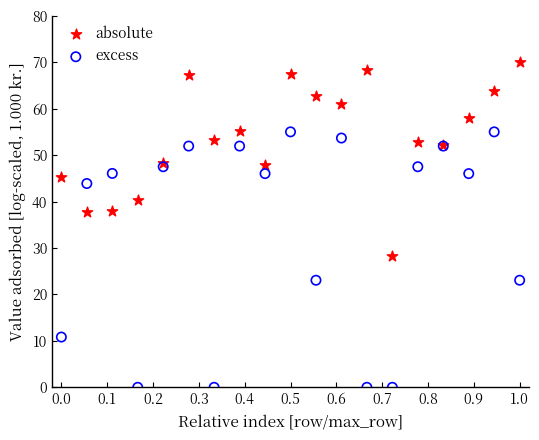

Which series contains the highest Y value?

absolute